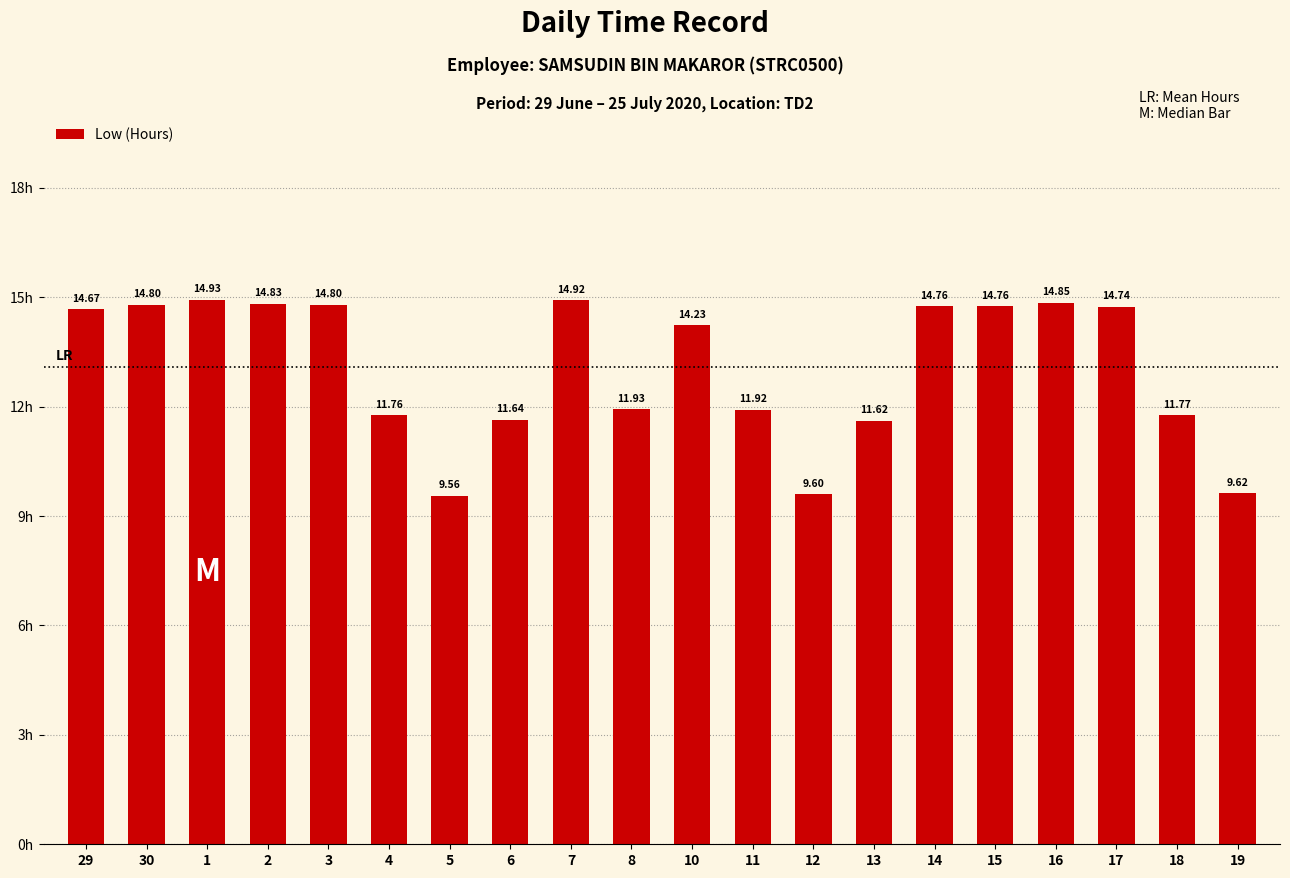

At which category does the chart reach its minimum across all series?

5